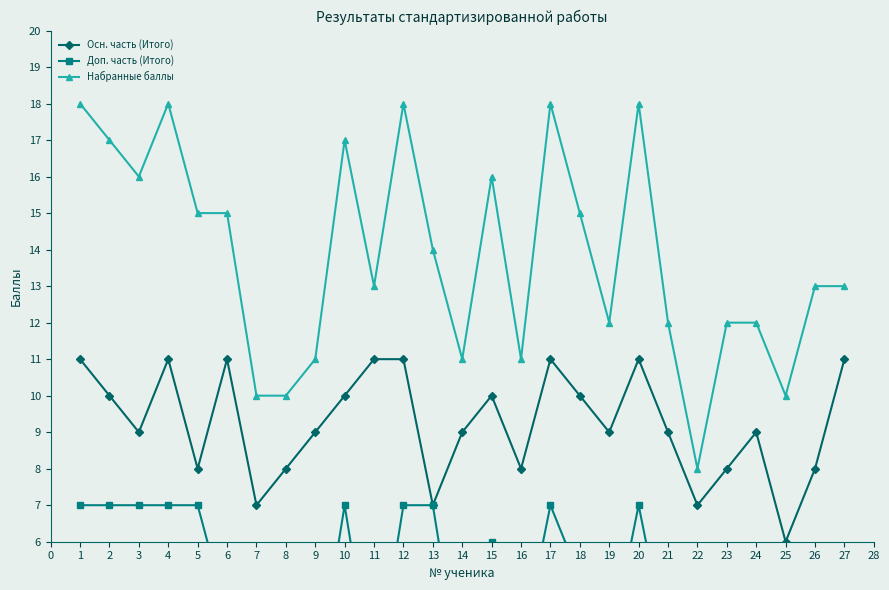

What is the highest value of the Осн. часть (Итого) series?

11